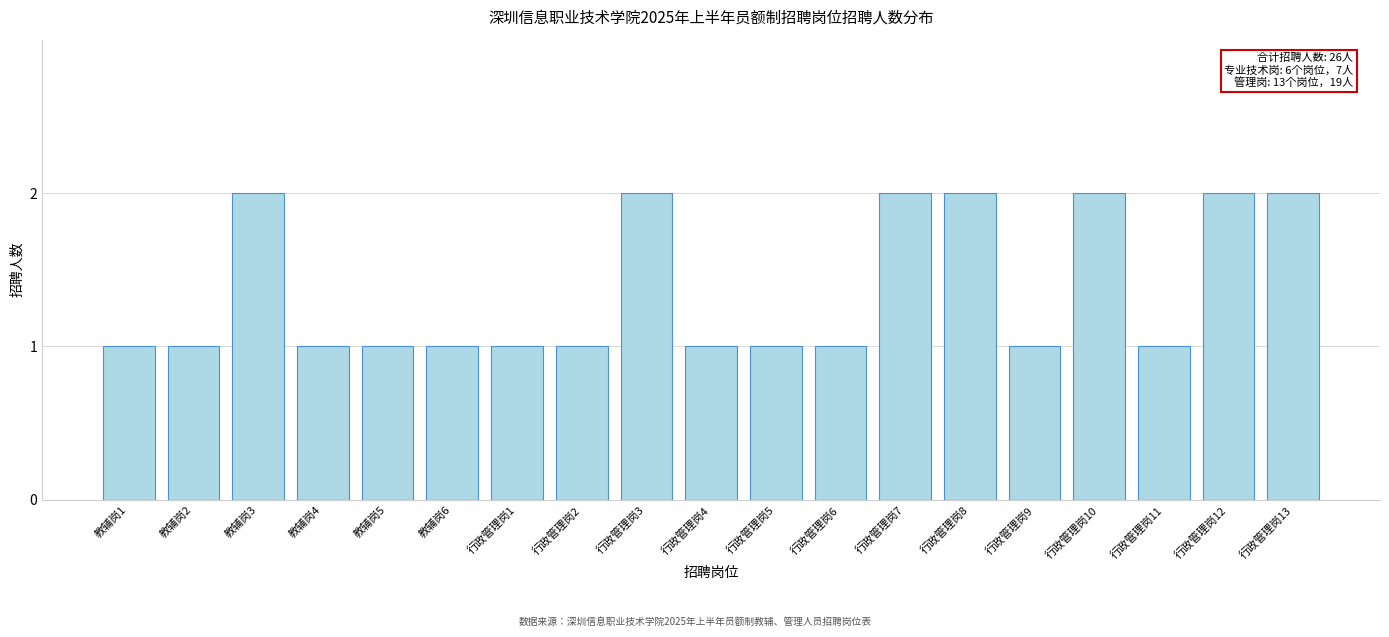

Reading left to right, extract all data points from this chart.

教辅岗1=1	教辅岗2=1	教辅岗3=2	教辅岗4=1	教辅岗5=1	教辅岗6=1	行政管理岗1=1	行政管理岗2=1	行政管理岗3=2	行政管理岗4=1	行政管理岗5=1	行政管理岗6=1	行政管理岗7=2	行政管理岗8=2	行政管理岗9=1	行政管理岗10=2	行政管理岗11=1	行政管理岗12=2	行政管理岗13=2